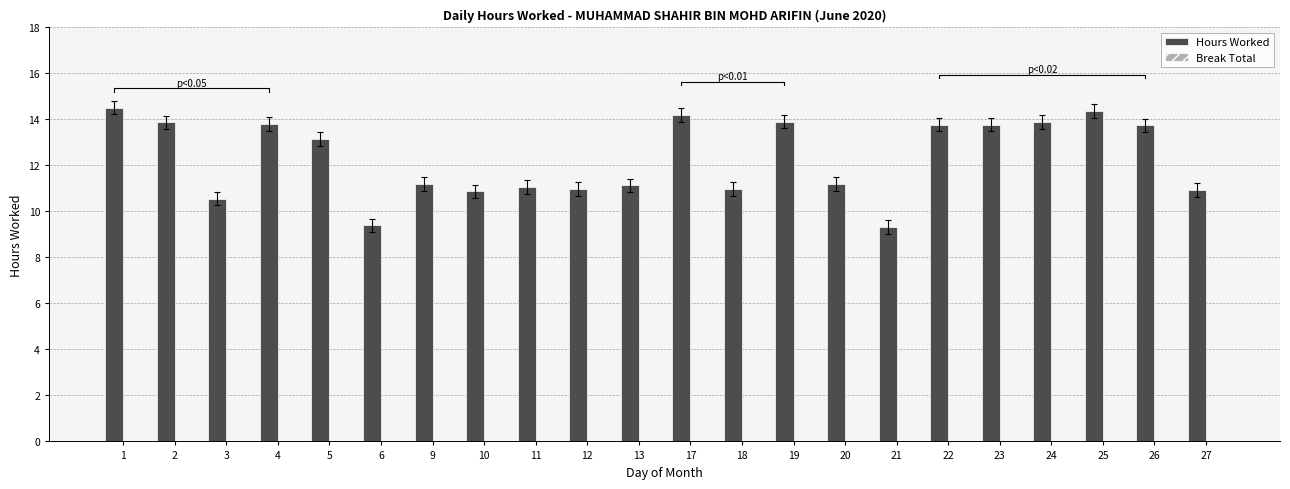

Reading left to right, transcribe all the data shown in this chart.

Hours Worked: 14.5	13.9	10.6	13.8	13.1	9.4	11.2	10.9	11.1	11.0	11.1	14.2	11.0	13.9	11.2	9.3	13.8	13.8	13.9	14.4	13.7	10.9
Break Total: 0.0	0.0	0.0	0.0	0.0	0.0	0.0	0.0	0.0	0.0	0.0	0.0	0.0	0.0	0.0	0.0	0.0	0.0	0.0	0.0	0.0	0.0